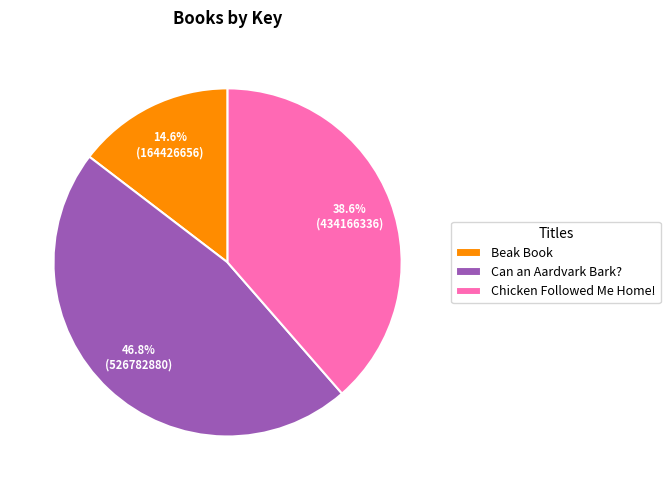

To the nearest percent, what is the difference between the Can an Aardvark Bark? and Beak Book slice percentages?

32%